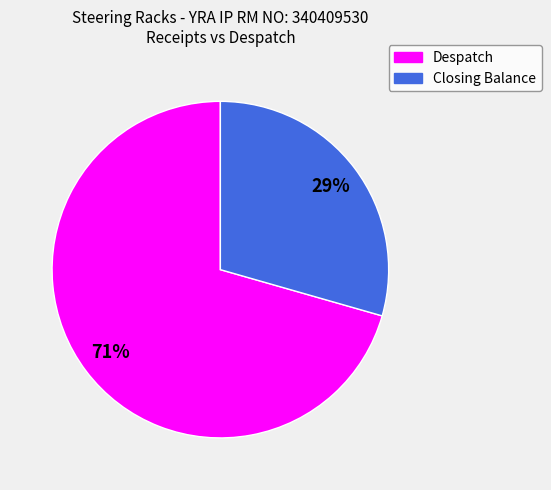

What is the largest slice in the pie chart?

Despatch